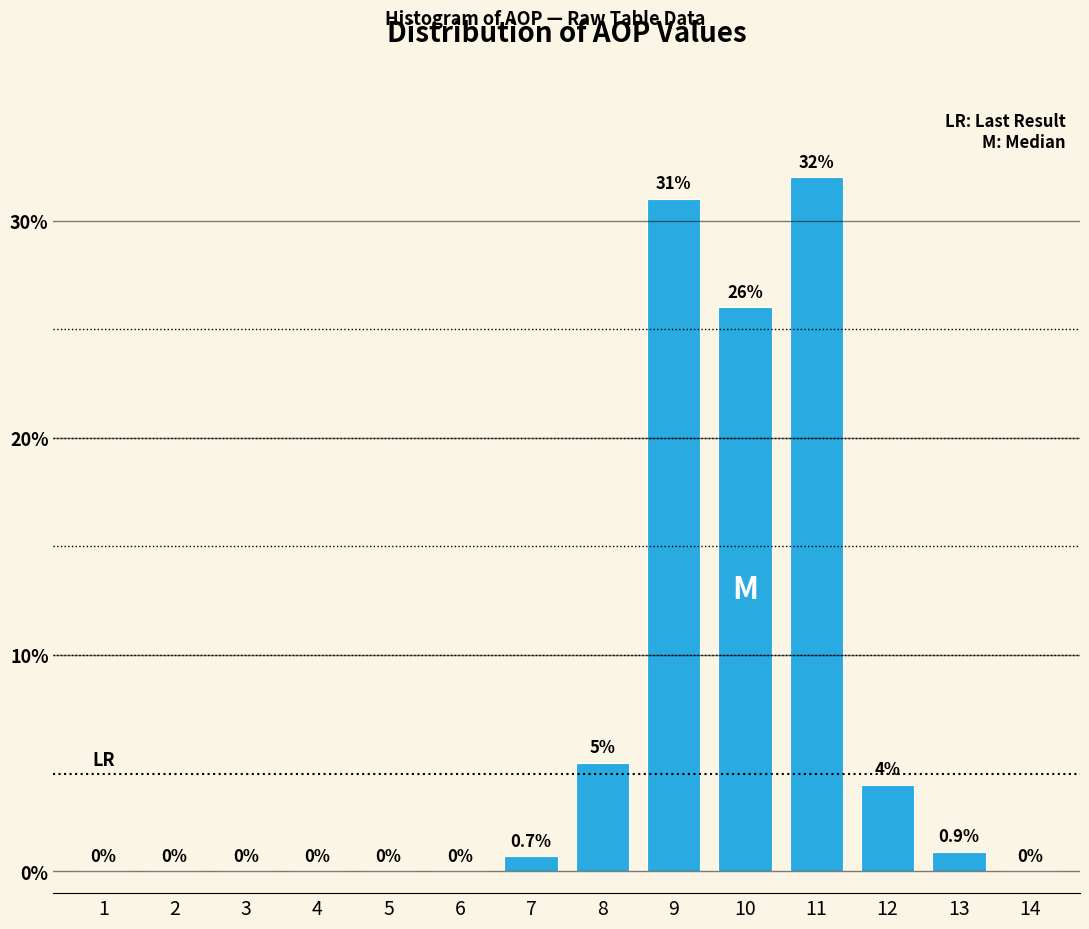

Reading right to left, extract all data points from this chart.

14=0.0	13=0.9	12=4.0	11=32.0	10=26.0	9=31.0	8=5.0	7=0.7	6=0.0	5=0.0	4=0.0	3=0.0	2=0.0	1=0.0